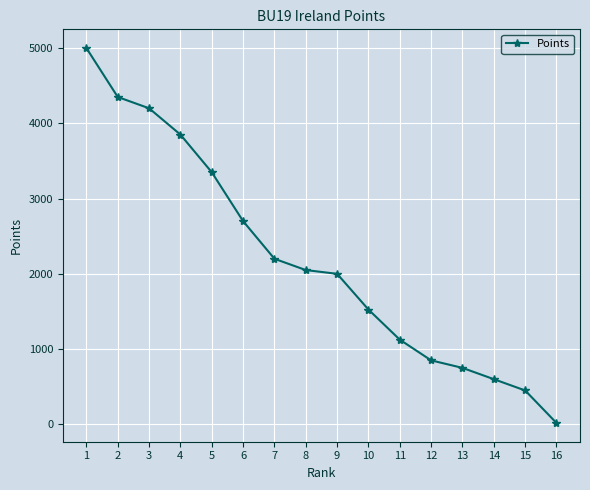

What is the average value?

2189